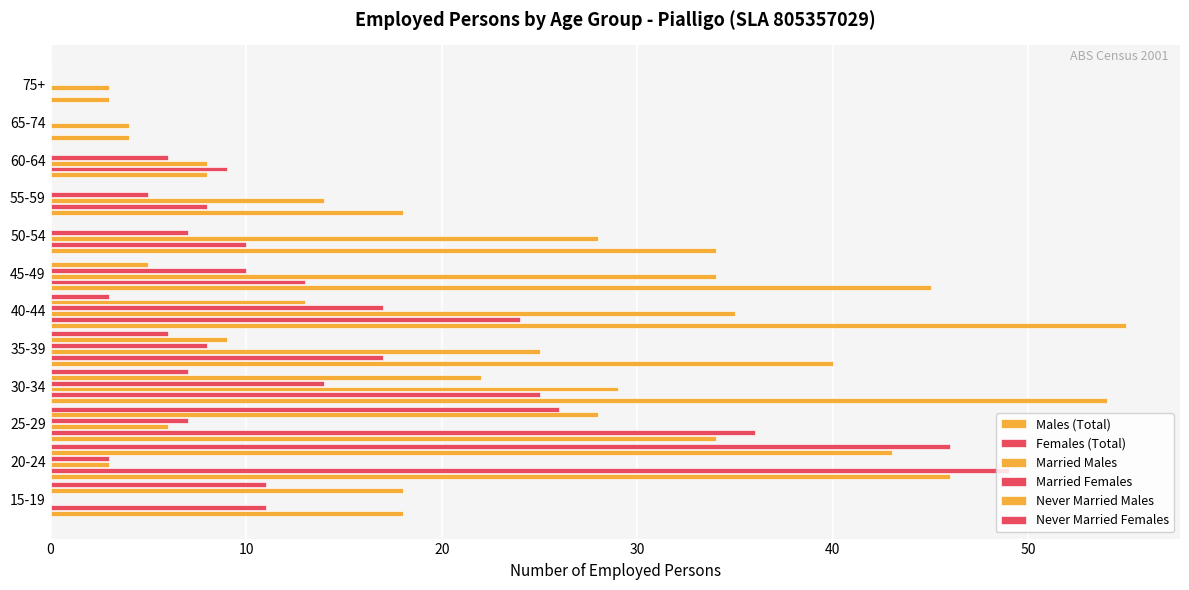

How many distinct data groups are displayed?

6